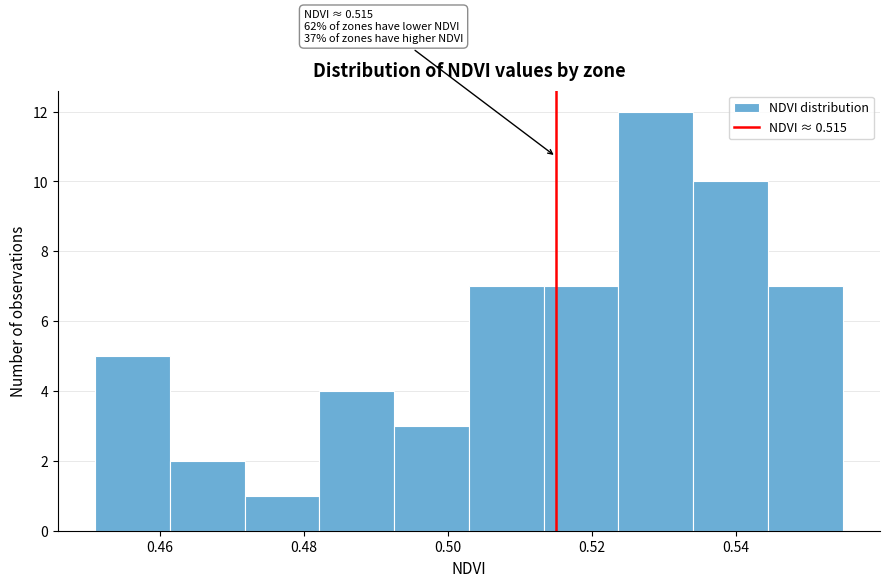

Which range on the x-axis has the tallest bar?

0.524 to 0.534